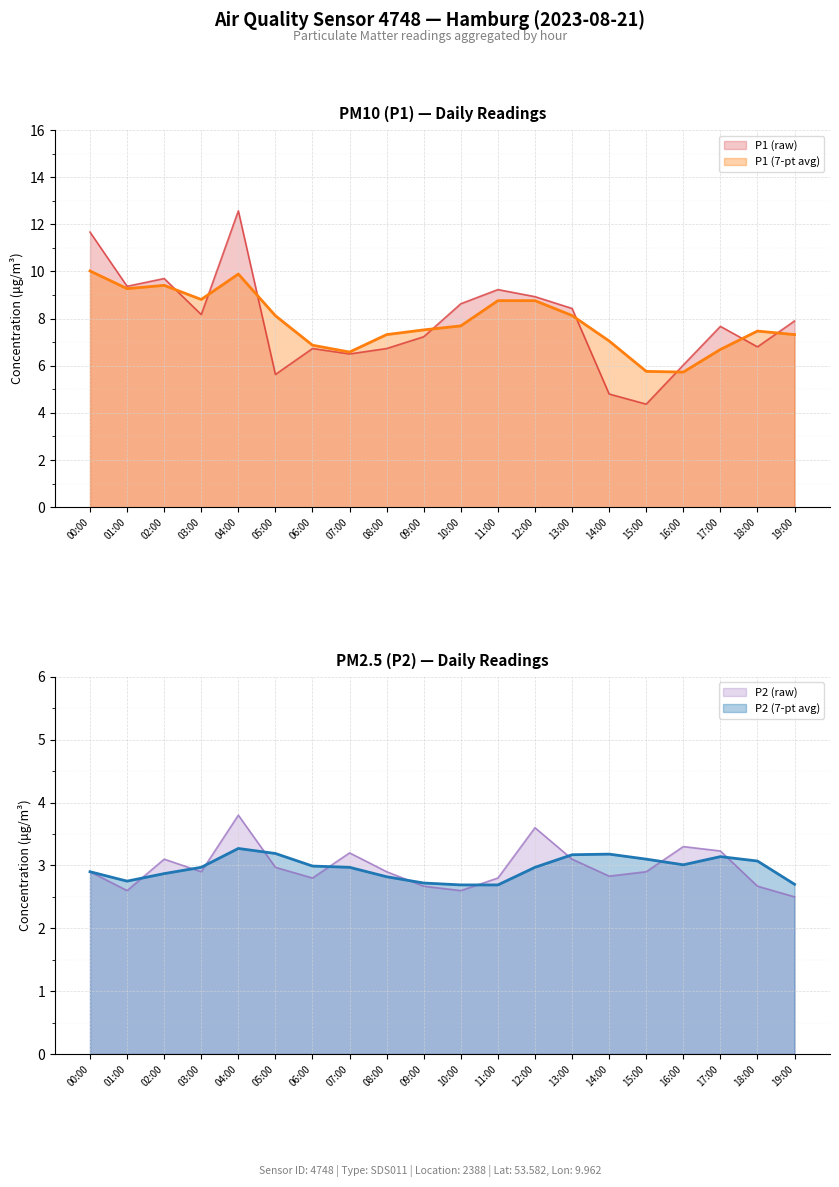

Rank the categories by P1 value from lowest to highest.

15:00, 14:00, 05:00, 16:00, 07:00, 06:00, 08:00, 18:00, 09:00, 17:00, 19:00, 03:00, 13:00, 10:00, 12:00, 11:00, 01:00, 02:00, 00:00, 04:00